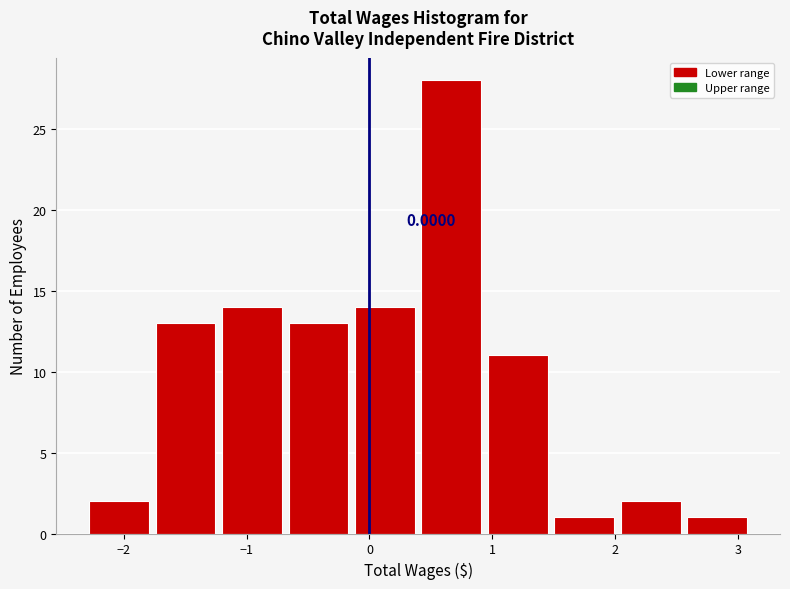

Over which range of the x-axis is the bar tallest?

0.4 to 0.9